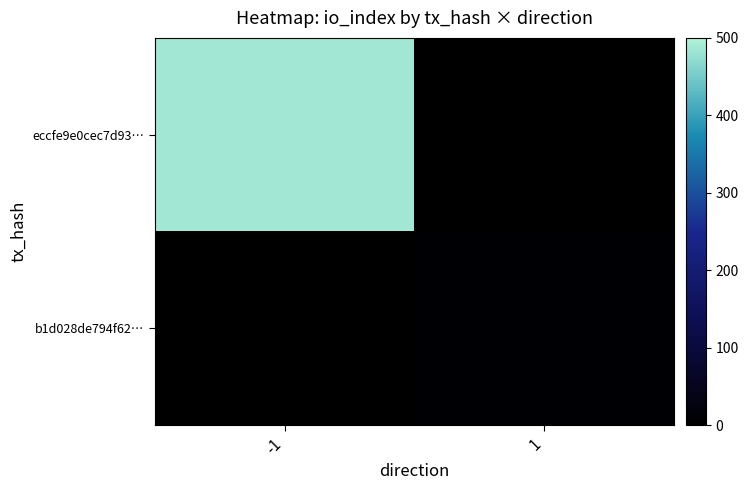

Rank the series by their maximum value, from lowest to highest.

b1d028de794f62…, eccfe9e0cec7d93…